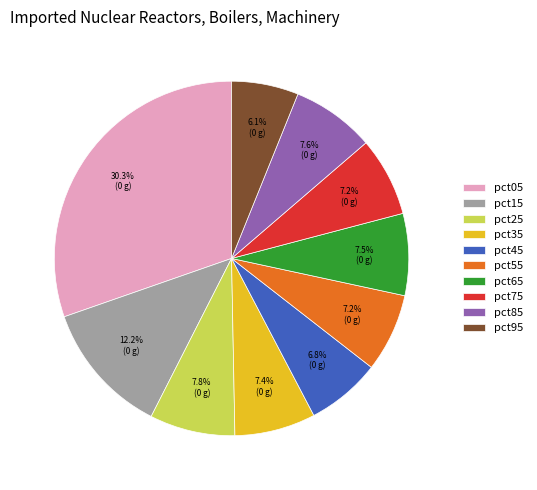

Is there a majority slice in this chart?

No